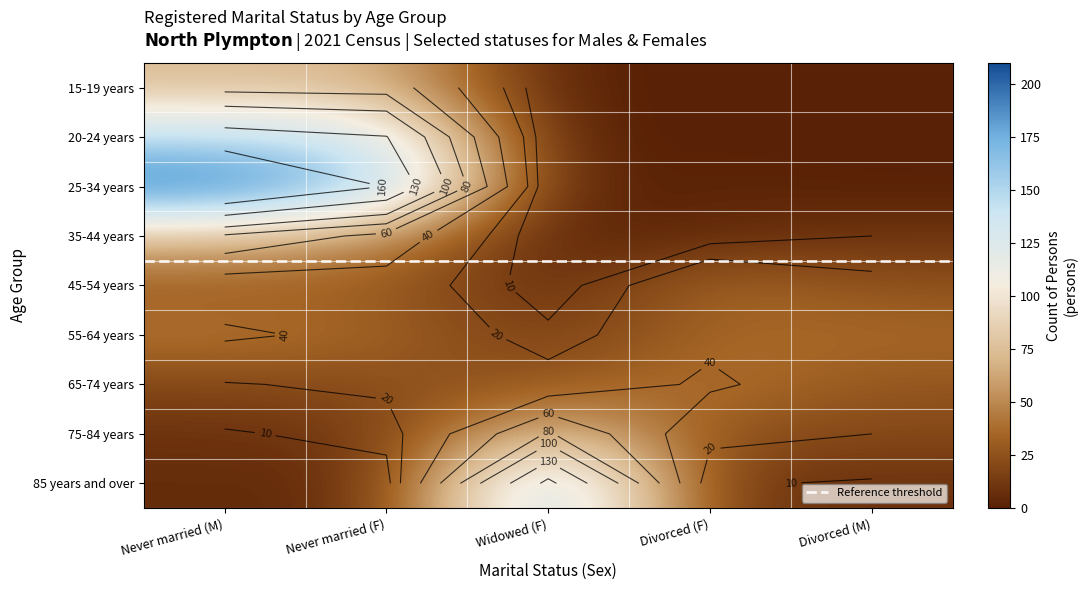

What is the minimum value for 85 years and over?

6